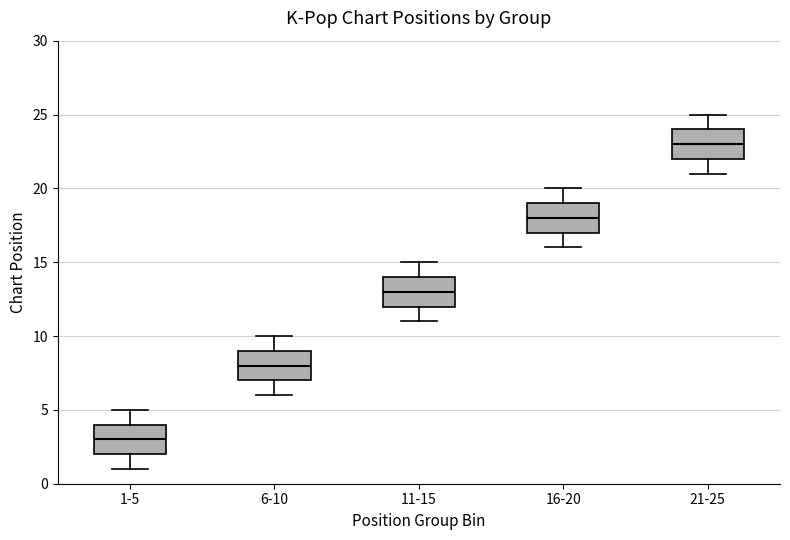

Reading left to right, read every box against the y-axis: the position of its median line, the range the box covers, and the ends of its whiskers. The values are not printed on the chart, so give them approximately, as read against the axis.

1-5: median 3, box 2 to 4, whiskers 1 to 5
6-10: median 8, box 7 to 9, whiskers 6 to 10
11-15: median 13, box 12 to 14, whiskers 11 to 15
16-20: median 18, box 17 to 19, whiskers 16 to 20
21-25: median 23, box 22 to 24, whiskers 21 to 25